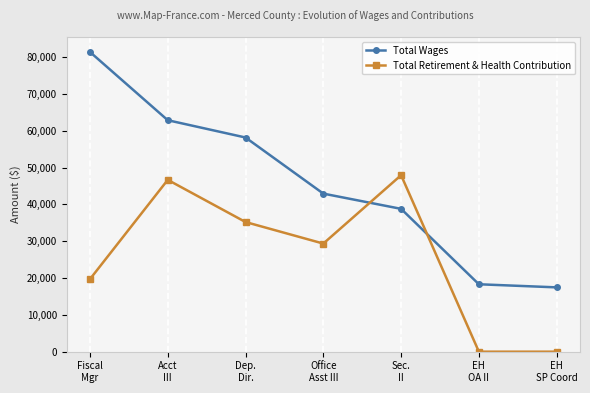

What is the label of the 1st point from the left?

Fiscal
Mgr